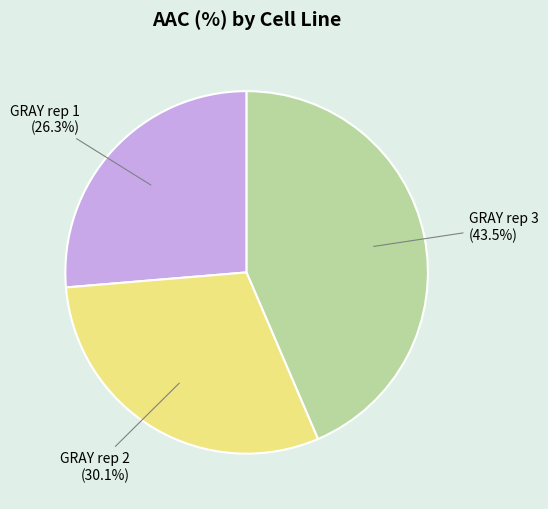

Is there a majority slice in this chart?

No